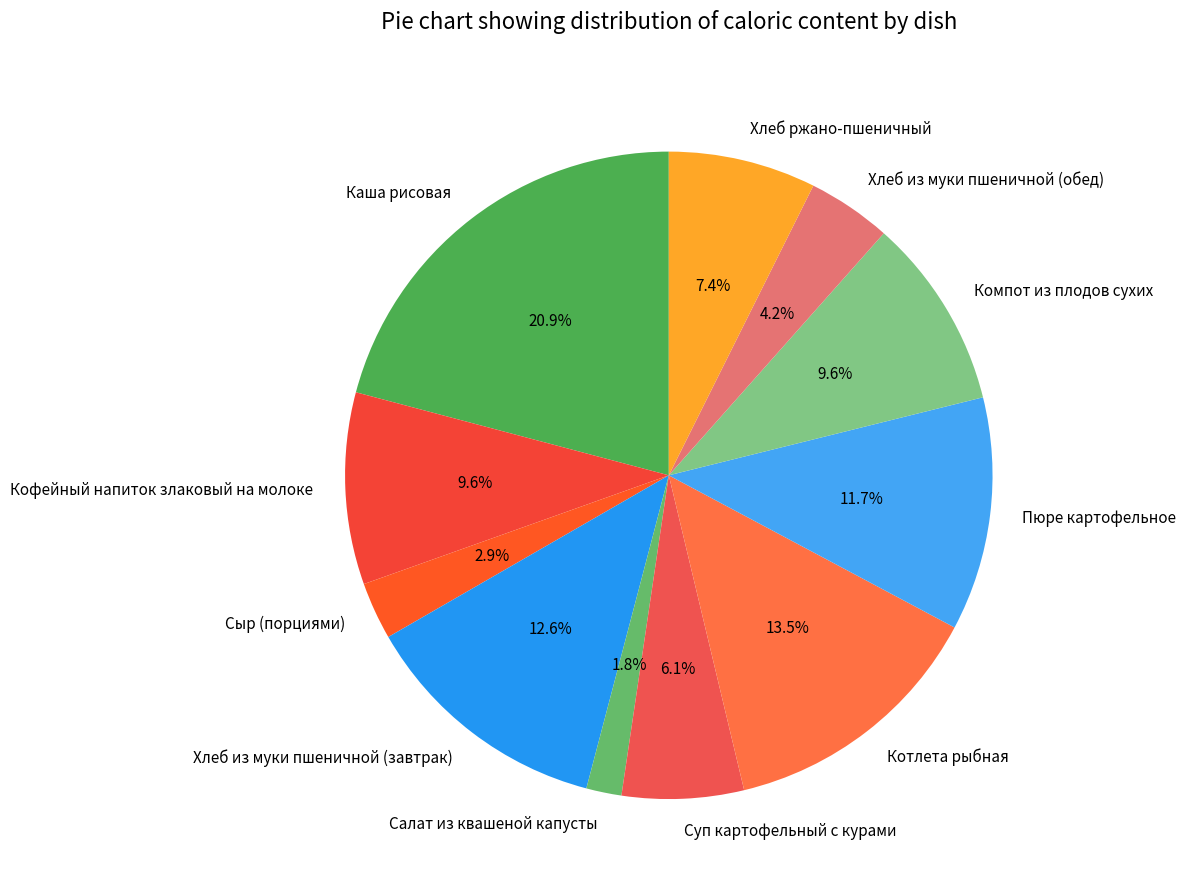

Is there a majority slice in this chart?

No